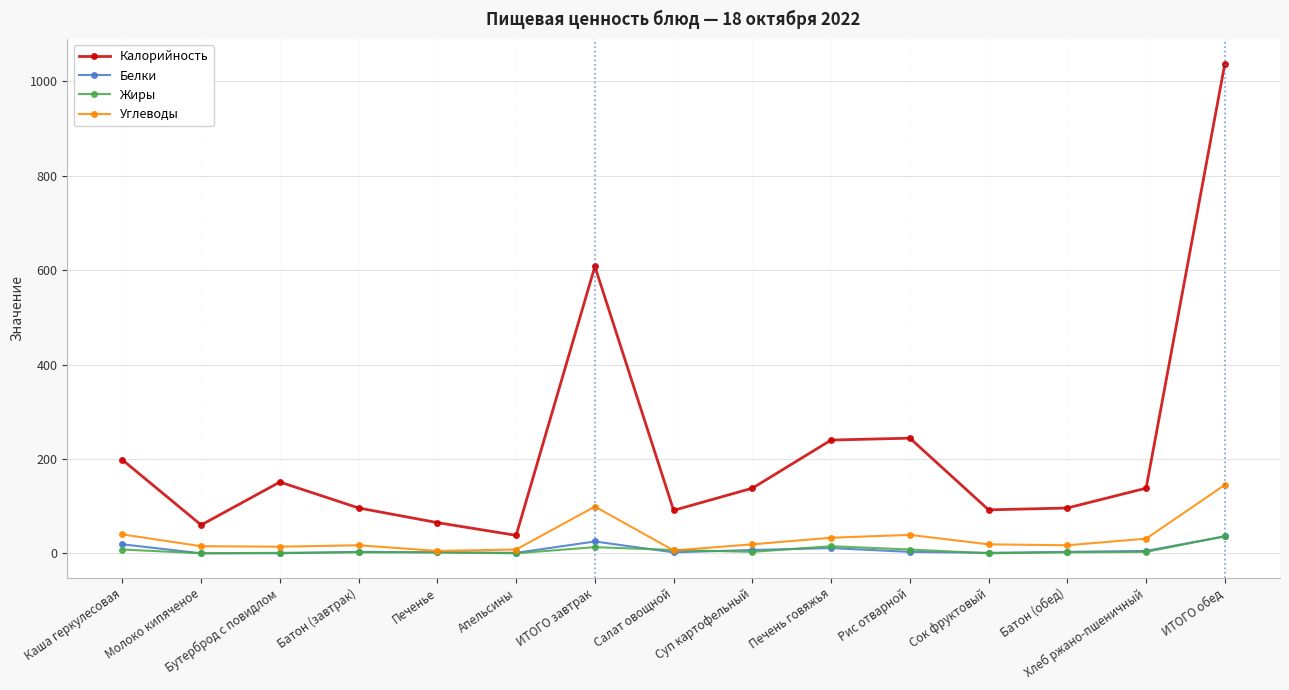

True or false: Жиры and Калорийность intersect in this chart.

False